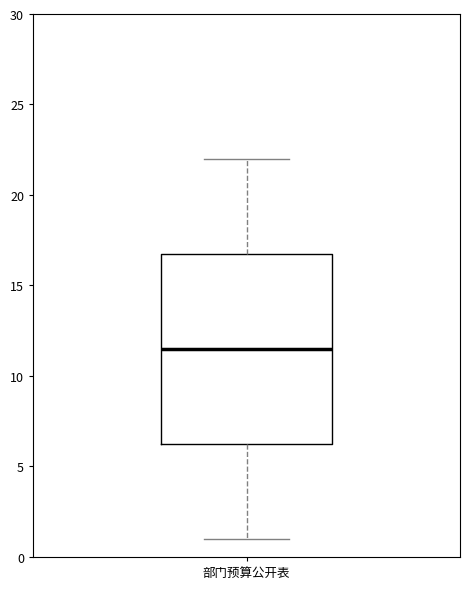

Transcribe this box plot: give where the median line is, the range the box spans, and where the two whiskers end, as read against the y-axis. The values are not printed on the chart, so give them approximately, as read against the axis.

median 11.5, box 6.5 to 17.0, whiskers 1.0 to 22.0